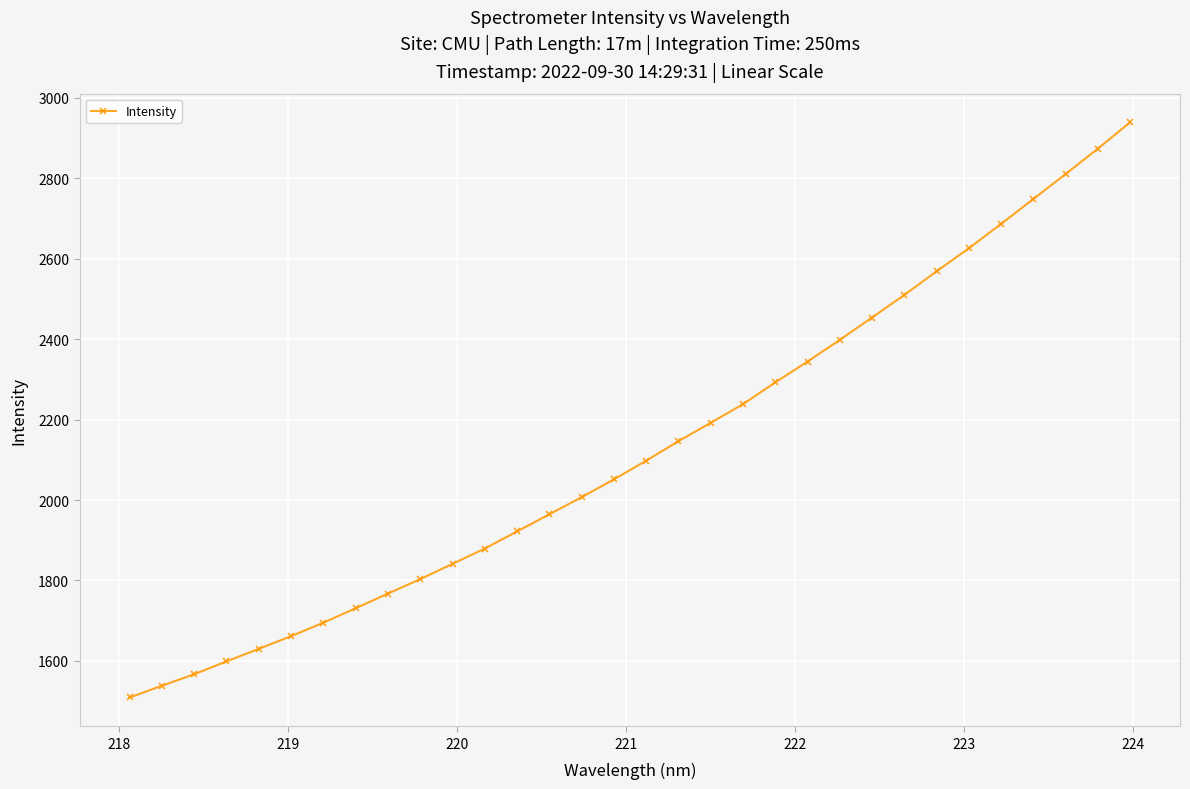

What is the value of the 16th point from the left?

2051.4